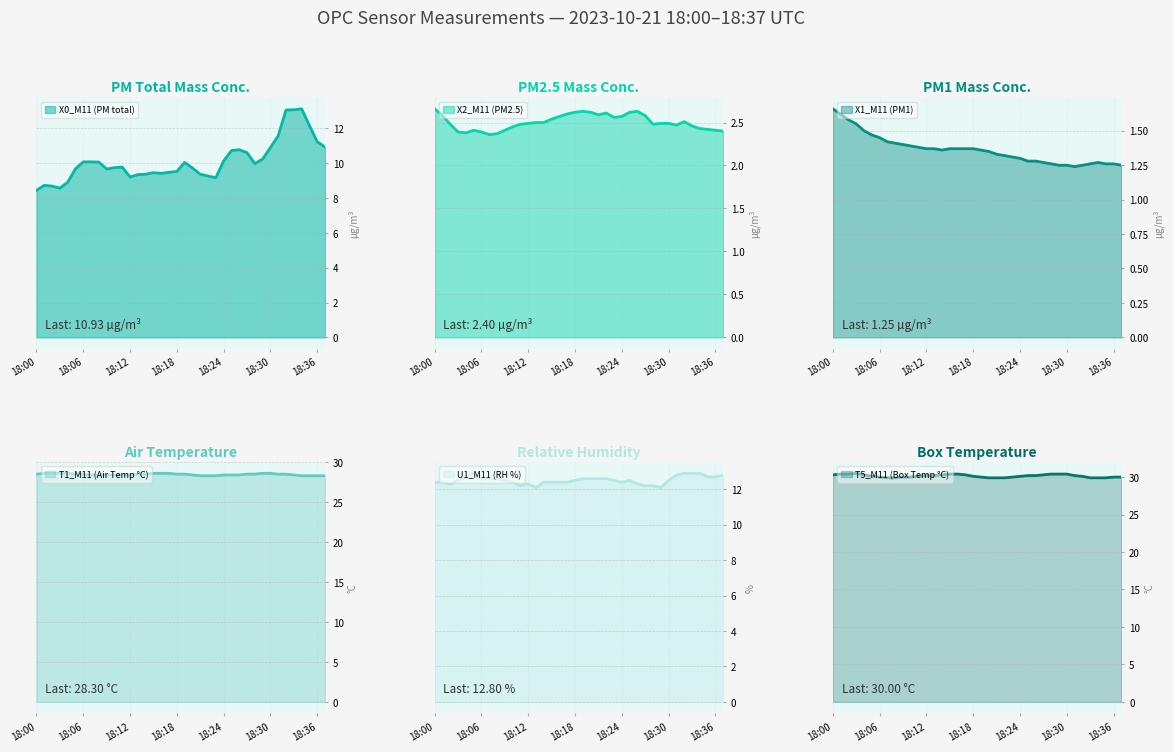

What is the difference between the maximum and second lowest values in the X1_M11 (PM1) series?

0.4